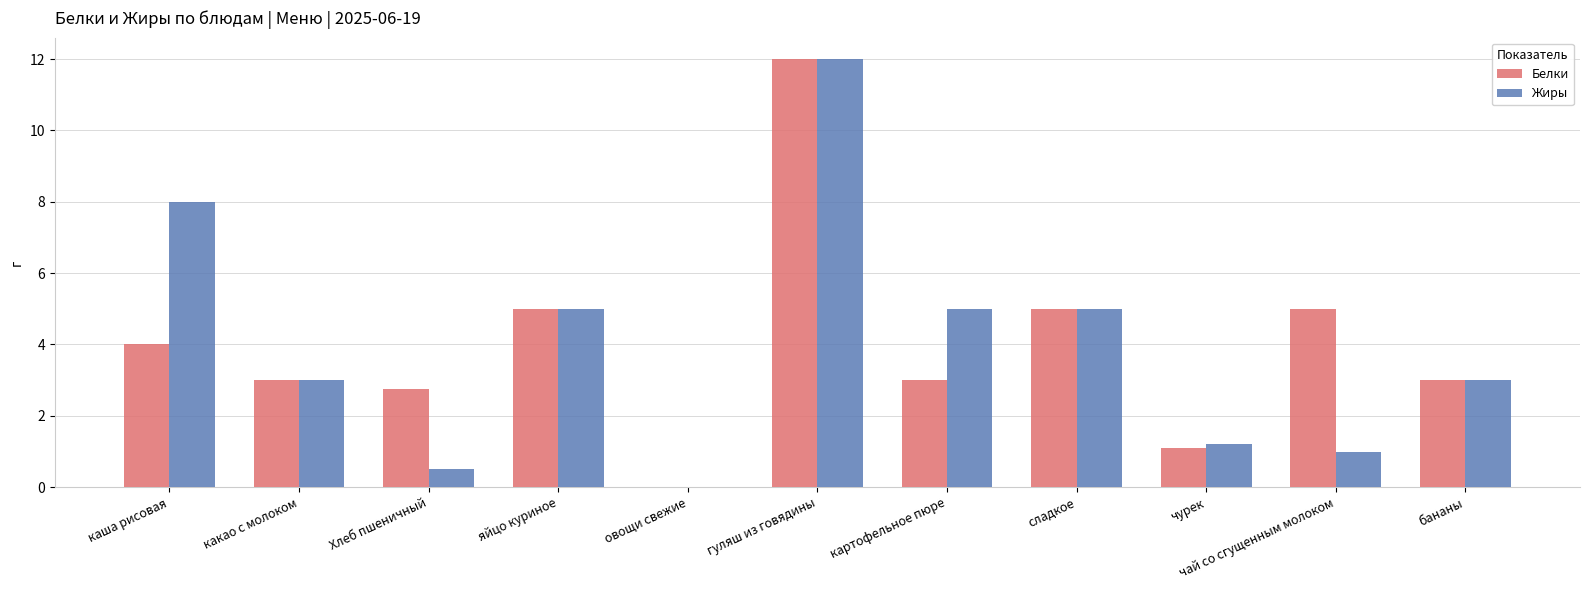

Where does the Белки series first go above 3?

каша рисовая